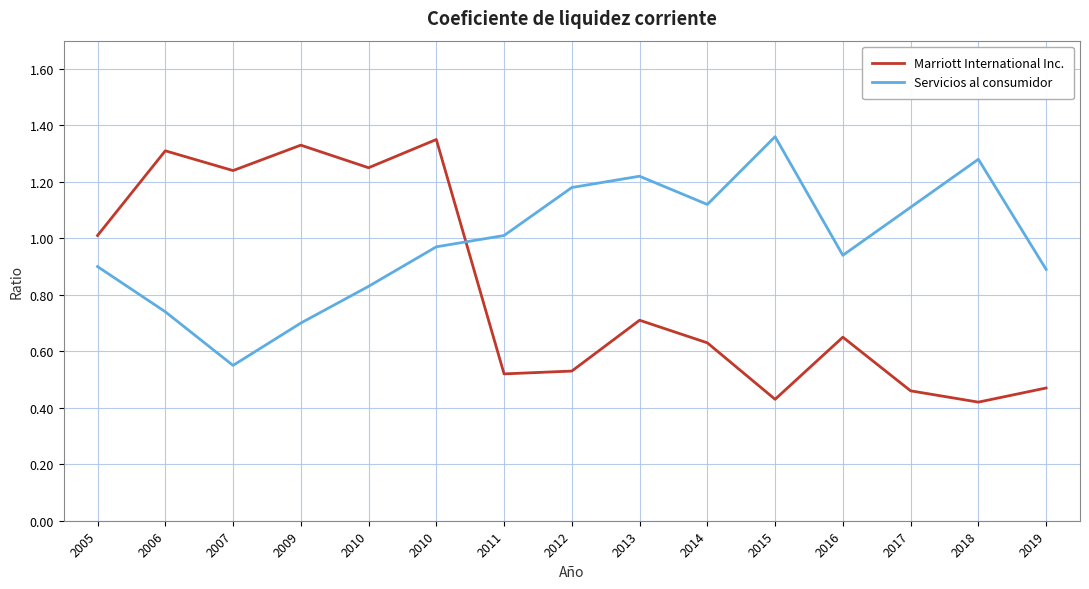

What is the difference between the maximum and second lowest values in the Servicios al consumidor series?

0.7